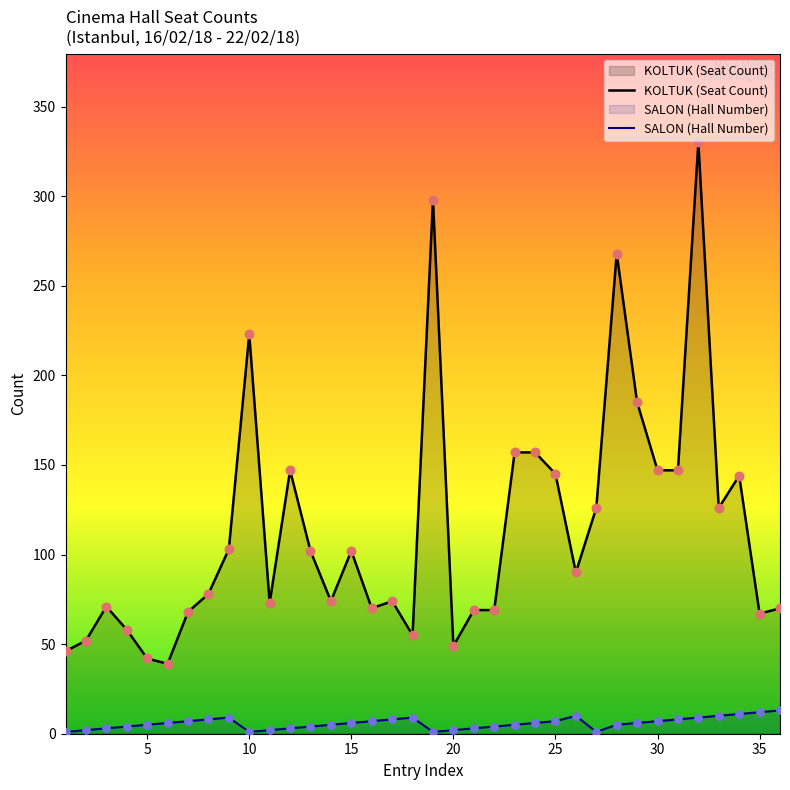

What are all the series names shown in the legend?

KOLTUK (Seat Count), SALON (Hall Number)